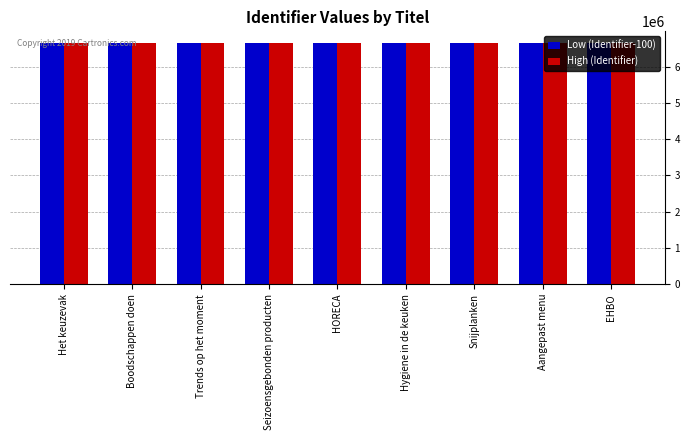

What is the lowest value of the High (Identifier) series?

6643568